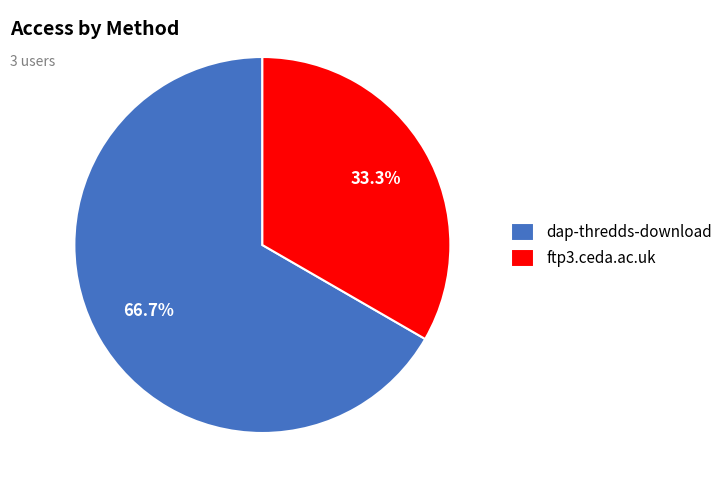

Combined, what portion of the pie is dap-thredds-download and ftp3.ceda.ac.uk?

100.0%